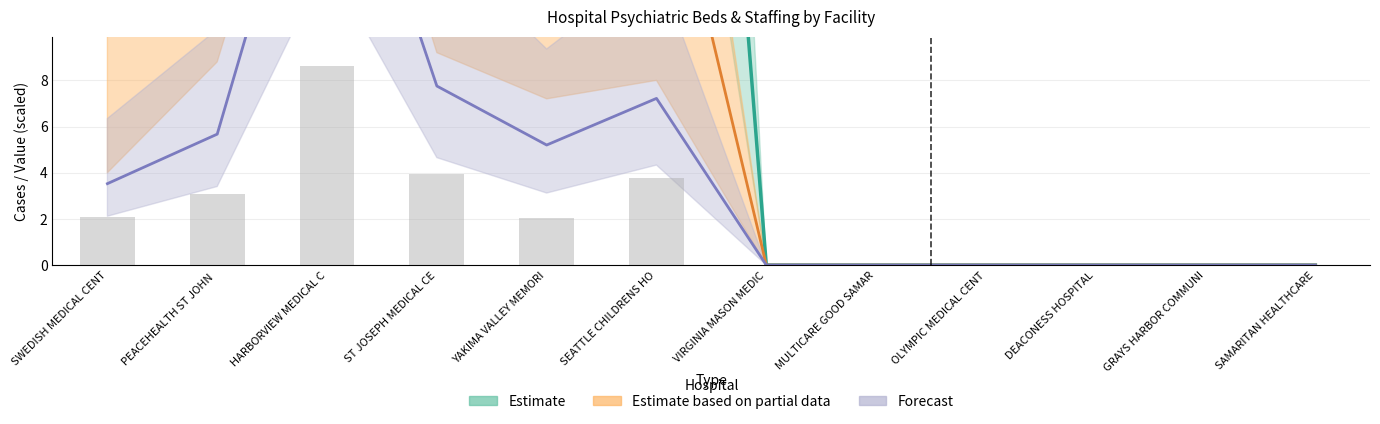

The YSLS series shows 1.0 at ST JOSEPH MEDICAL CE. True or false?

False